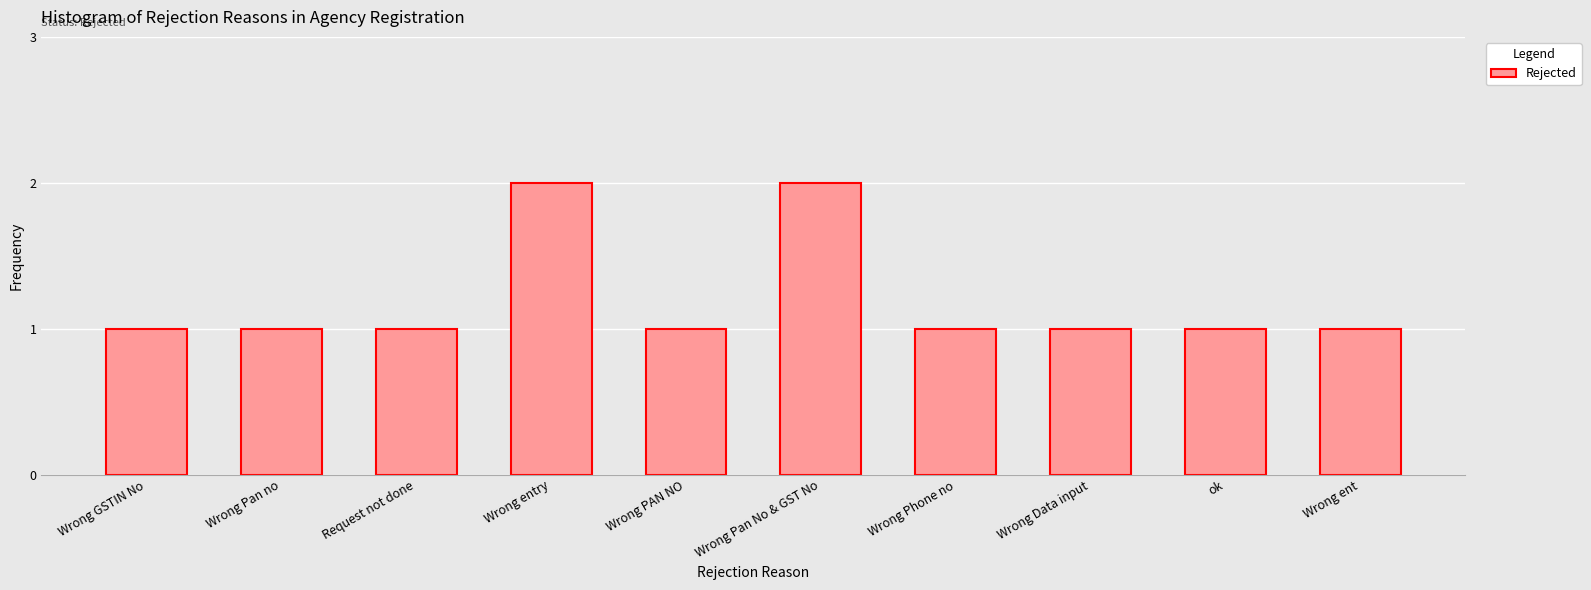

What is the label of the 8th bar from the left?

Wrong Data input